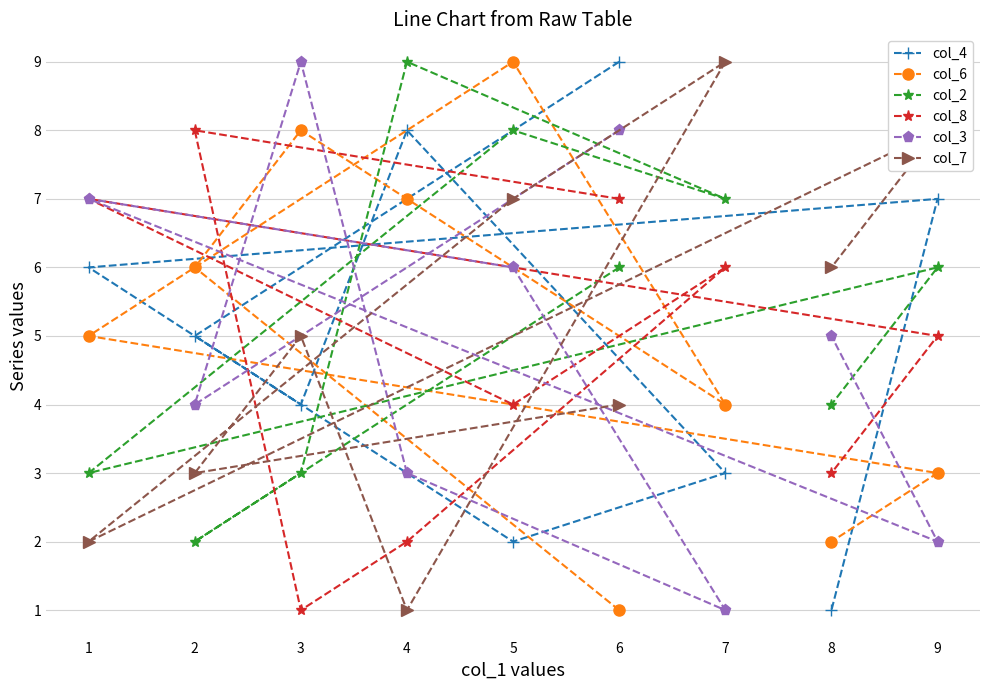

Between 2 and 6, which series saw the biggest shift?

col_6